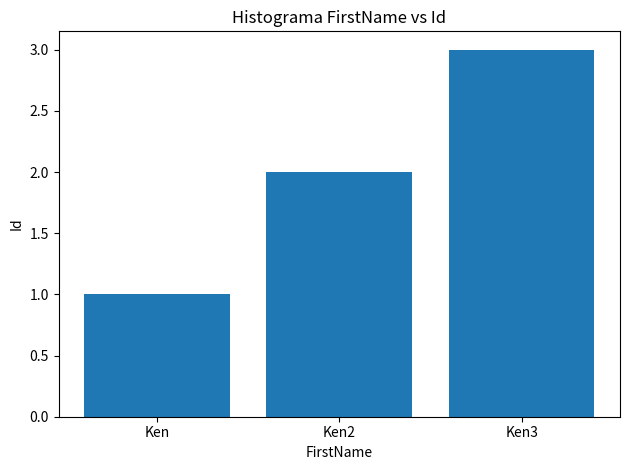

What is the smallest value displayed?

1